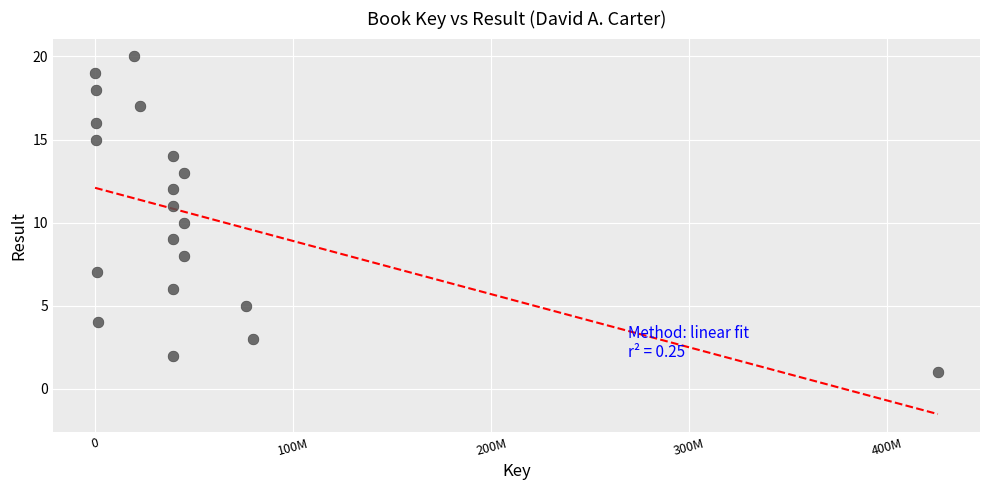

What is the range of Y values (max minus min)?

19